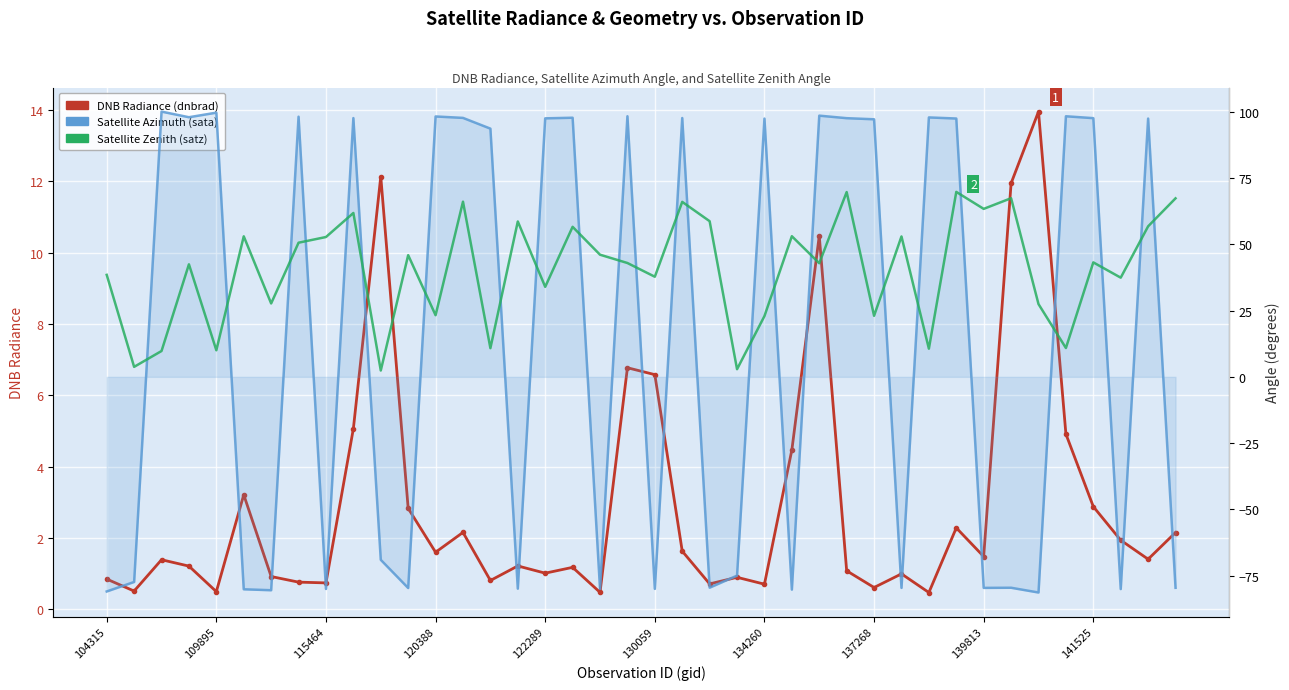

How many data points in DNB Radiance (dnbrad) are above 1?

26